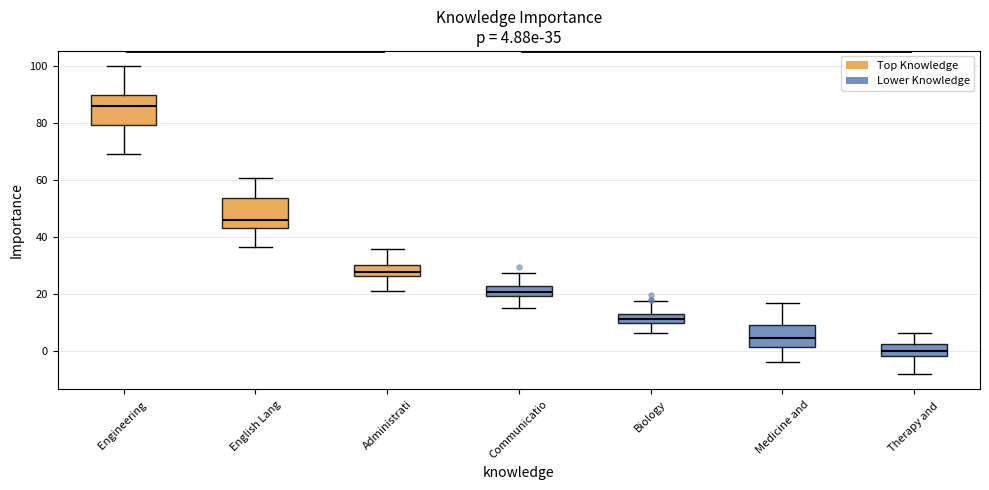

Which box has the lowest median line?

Therapy and